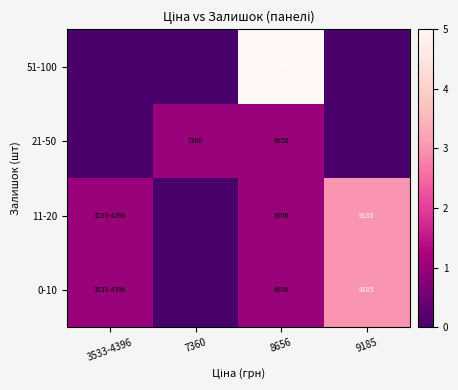

Is the value of 0-10 at 9185 greater than the value of 21-50 at 7360?

Yes